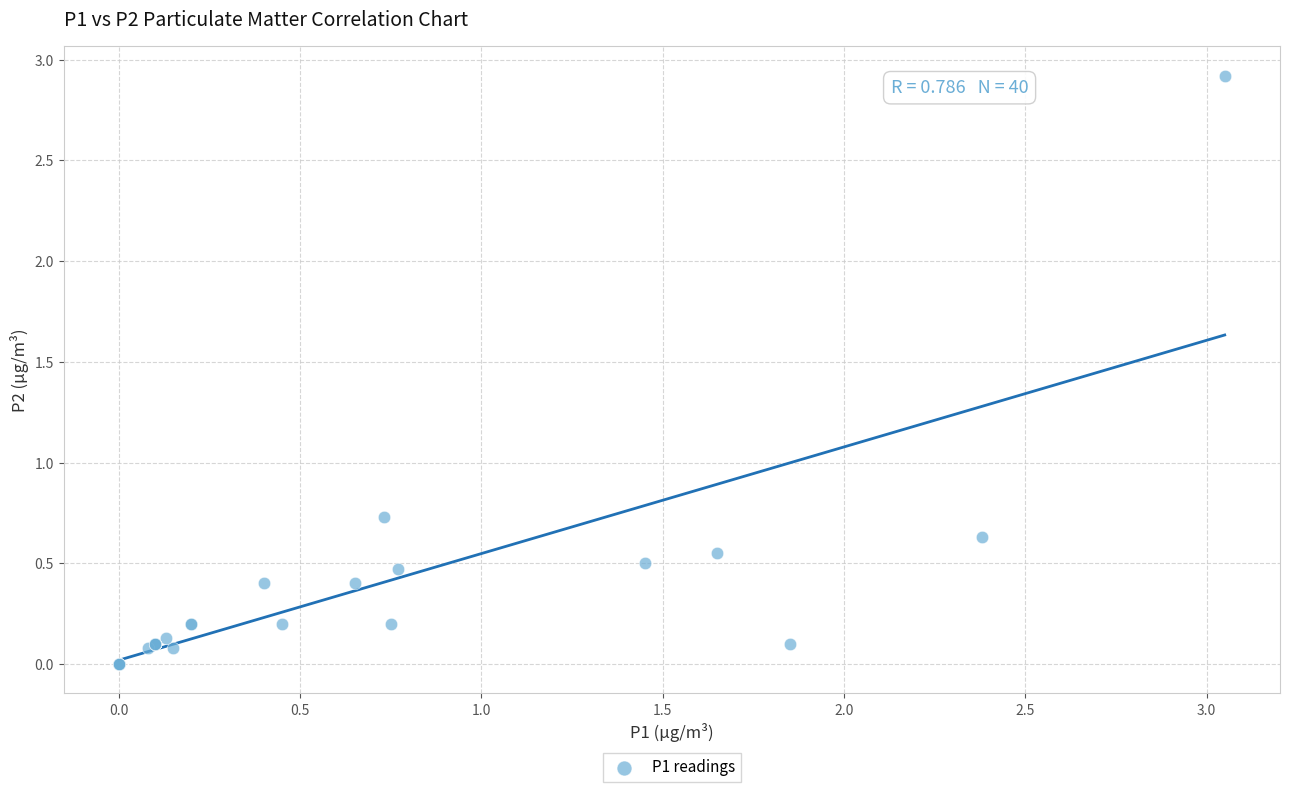

What Y value in the scatter plot is closest to 1?

0.7